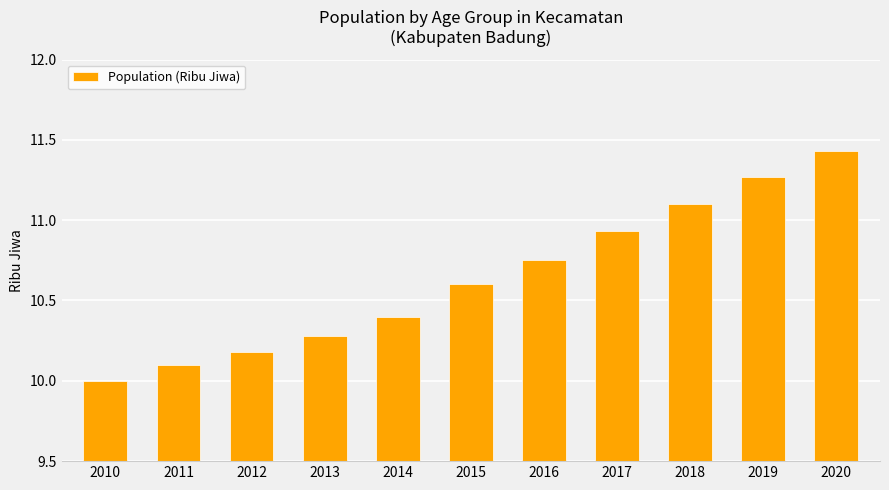

Approximately how many times larger is the value at 2010 compared to 2020?

0.9